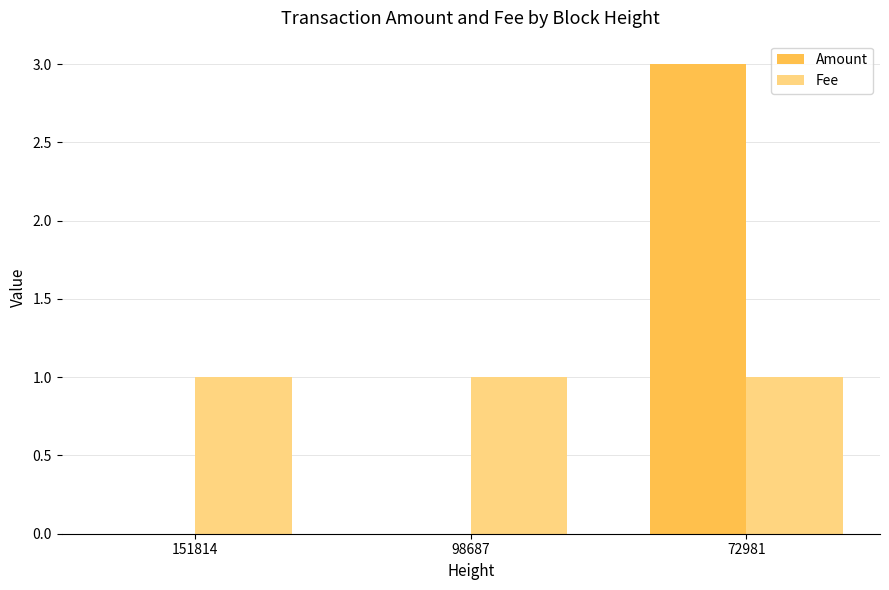

What is the sum of the Amount values at 72981 and 151814?

3